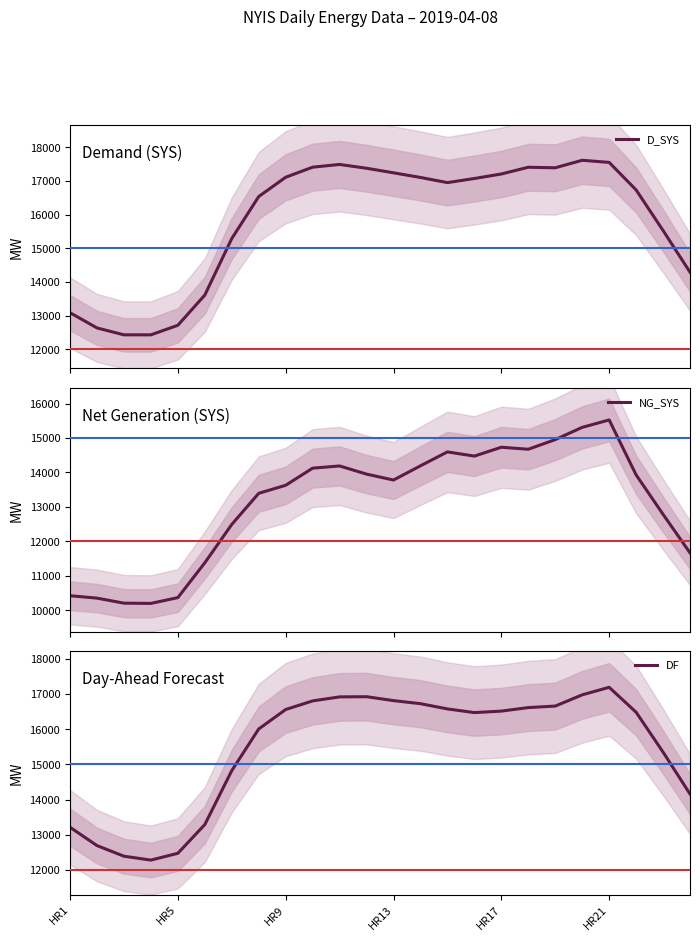

What is the total value across all series at 11?

48251